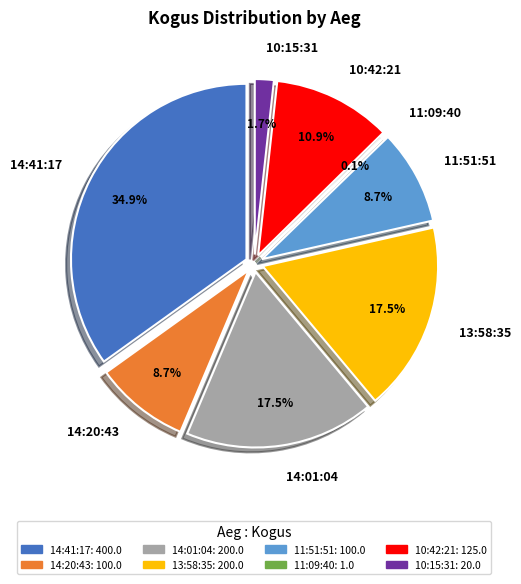

To the nearest percent, what percentage of the pie is 13:58:35?

17%